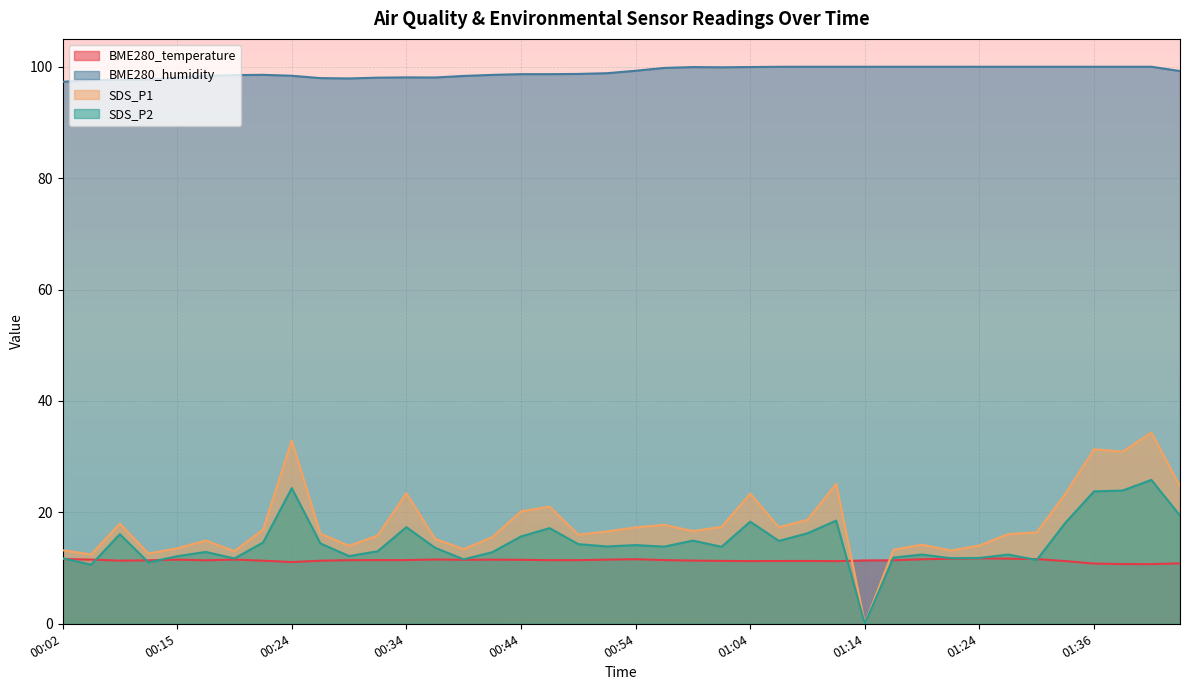

Rank the series by their maximum value, from lowest to highest.

BME280_temperature, SDS_P2, SDS_P1, BME280_humidity